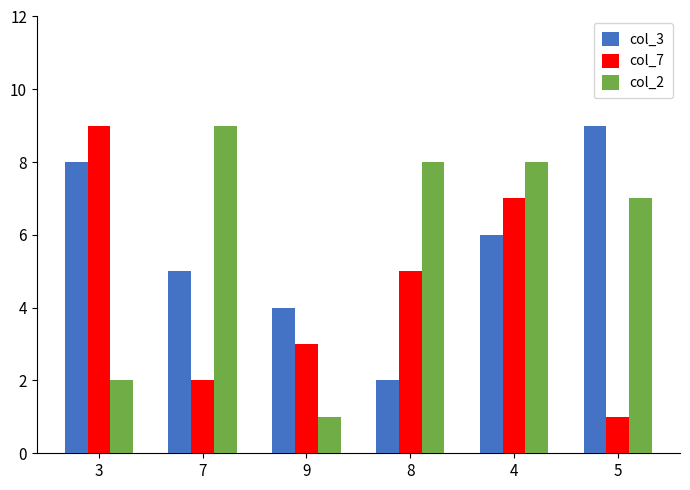

What position from the left is 7?

2